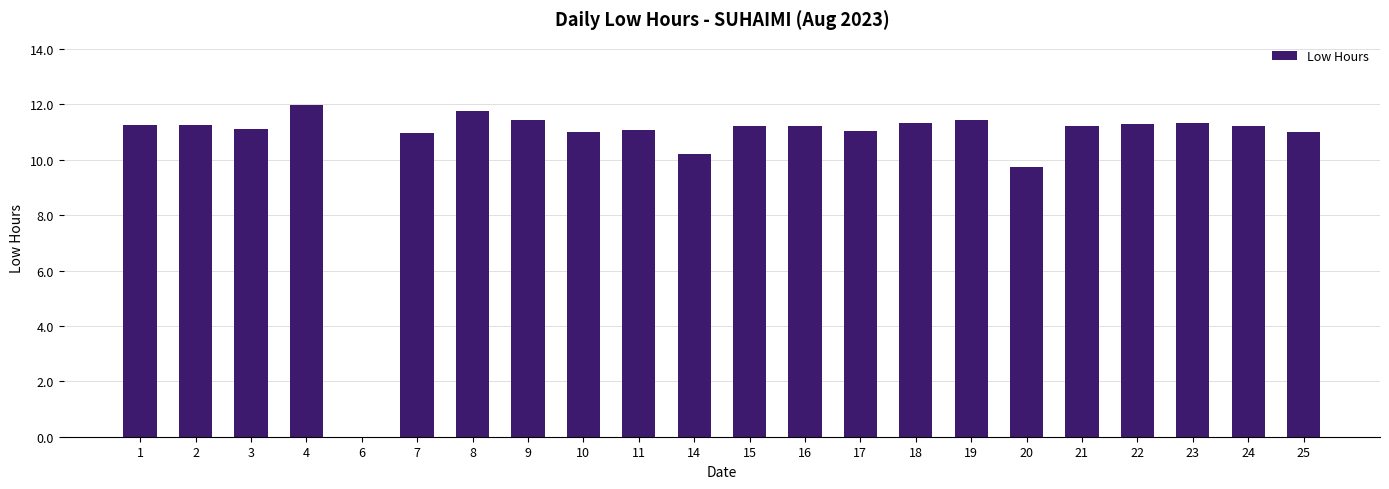

Is it true that the value at 24 is 5.2?

False